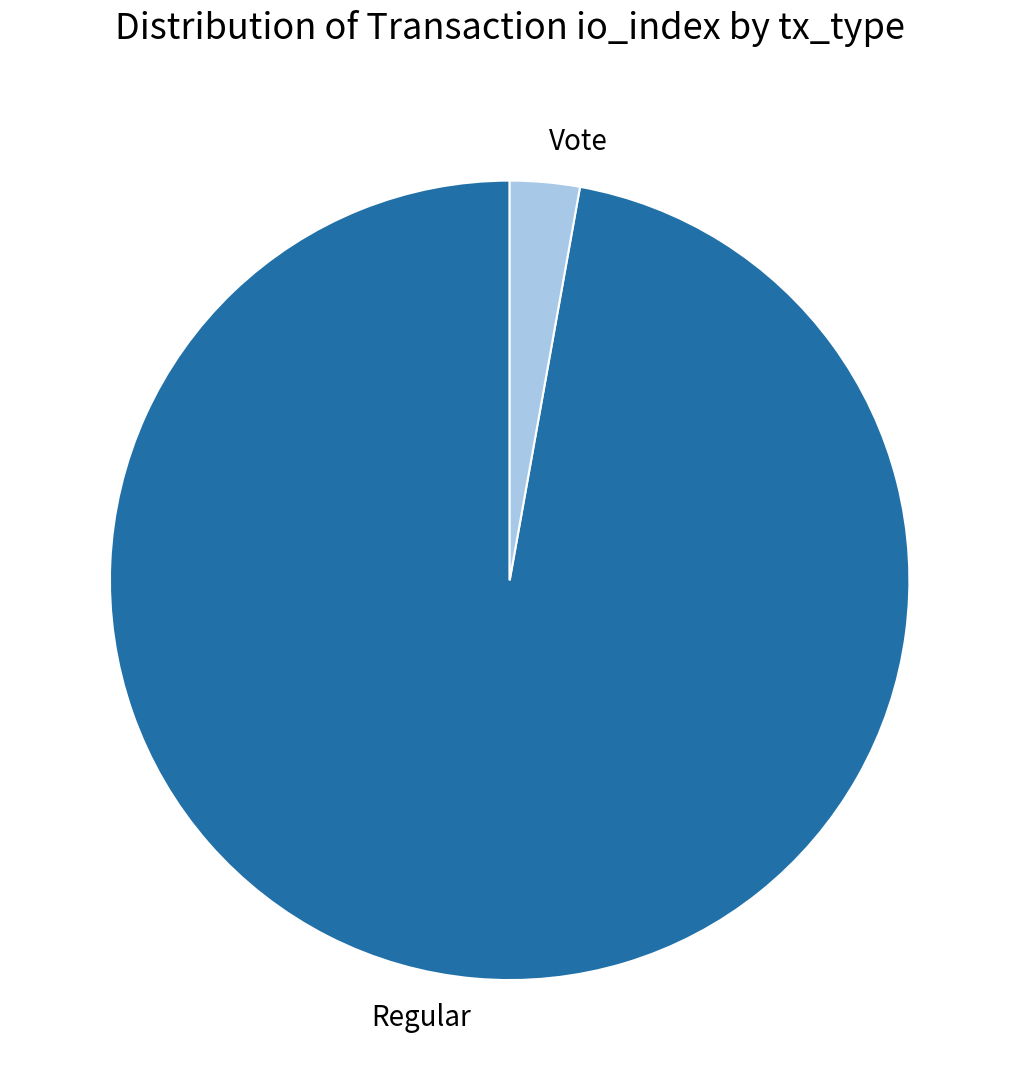

How many slices are in this pie chart?

2